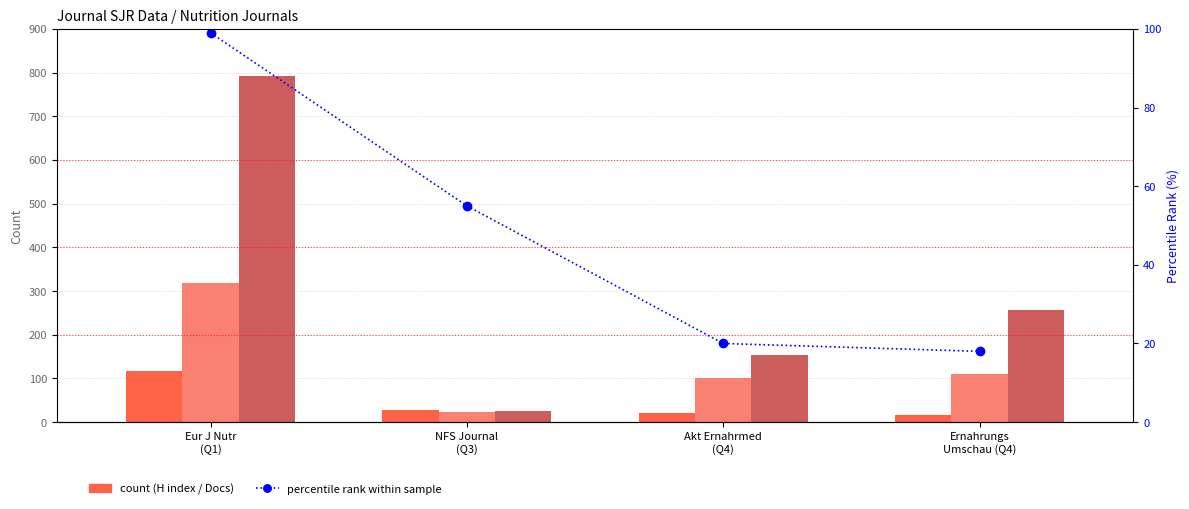

Reading left to right, list all the values displayed in this chart.

H index: 118	28	22	17
Total Docs. (2020): 319	23	102	111
Total Docs. (3years): 793	25	154	257
percentile rank within sample: 99	55	20	18